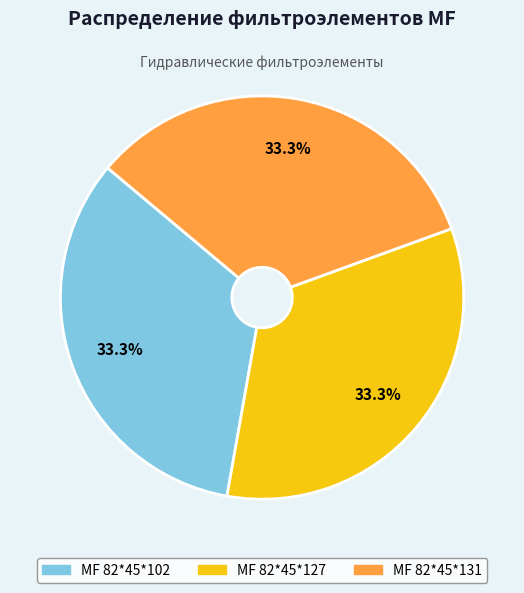

Does МF 82*45*131 represent more than half of the total?

No